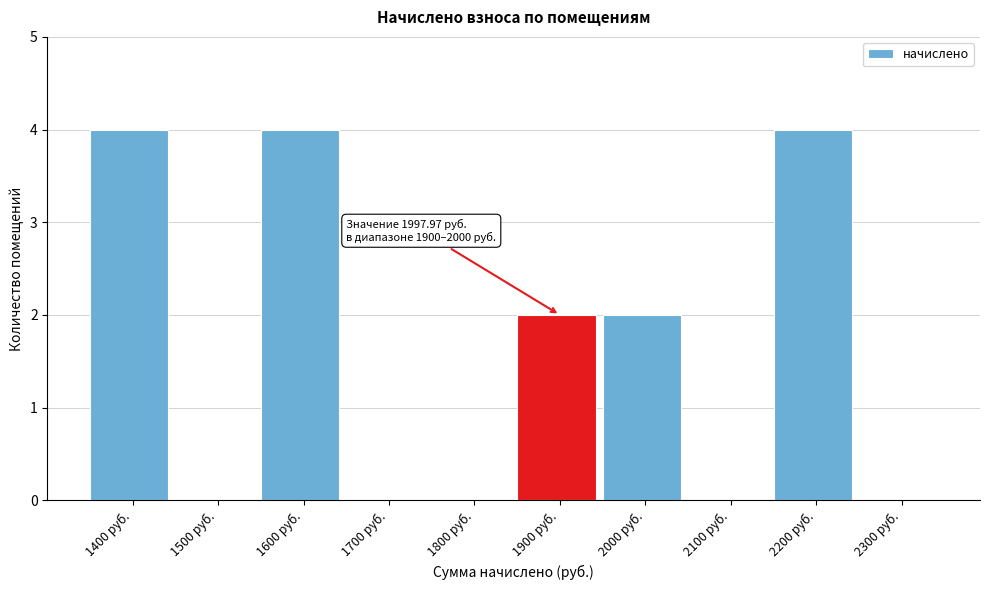

Reading right to left, what are all the values shown in this chart?

2300 руб.=0	2200 руб.=4	2100 руб.=0	2000 руб.=2	1900 руб.=2	1800 руб.=0	1700 руб.=0	1600 руб.=4	1500 руб.=0	1400 руб.=4